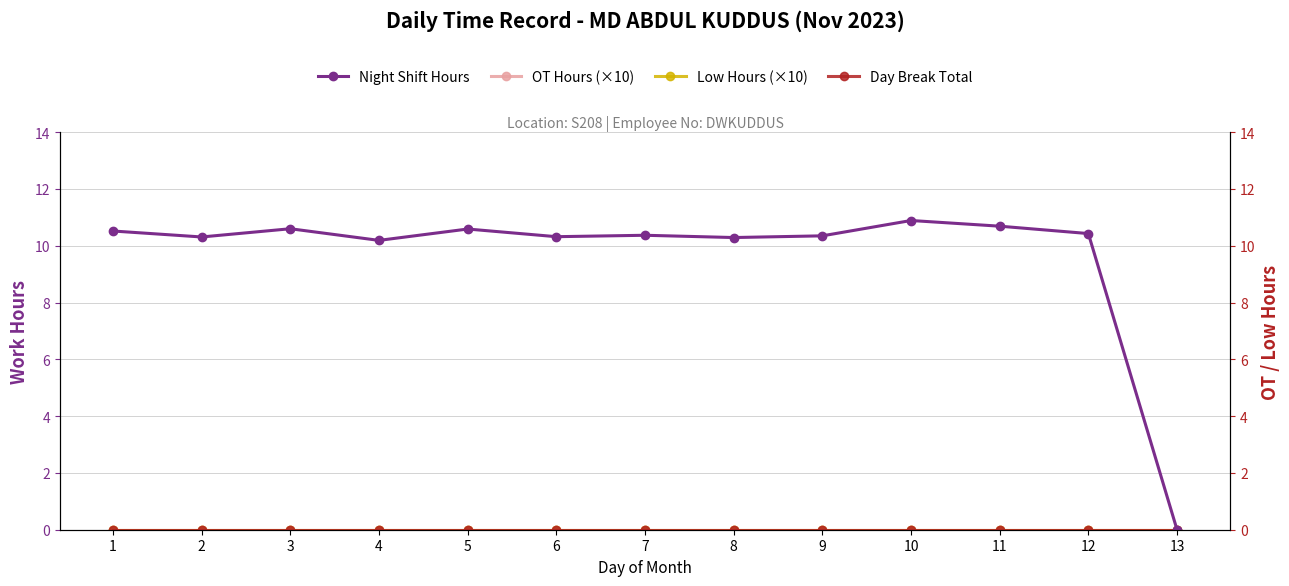

How many interior local valleys does the Night Shift Hours series have?

4